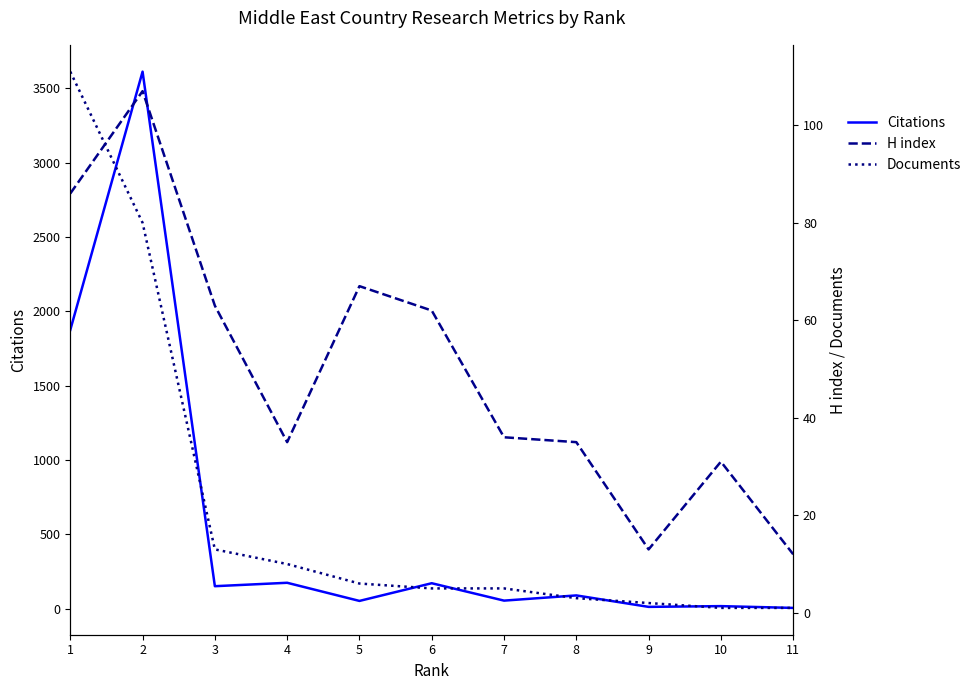

Reading right to left, transcribe all the data shown in this chart.

Citations: 11=6	10=18	9=13	8=90	7=55	6=172	5=53	4=175	3=152	2=3612	1=1875
H index: 11=12	10=31	9=13	8=35	7=36	6=62	5=67	4=35	3=63	2=107	1=86
Documents: 11=1	10=1	9=2	8=3	7=5	6=5	5=6	4=10	3=13	2=80	1=111